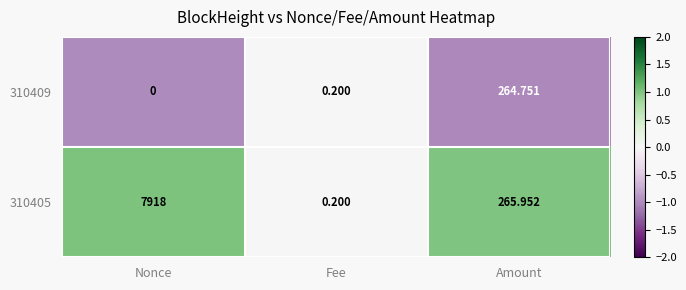

Is the value of 310405 at Fee greater than the value of 310409 at Amount?

No